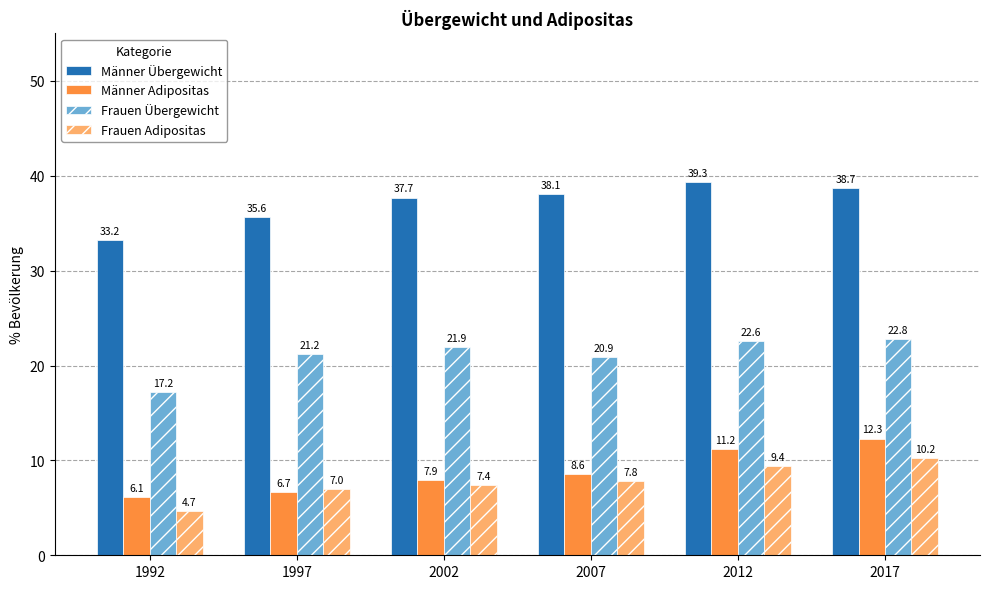

What is the total value across all series at 1997?

70.5